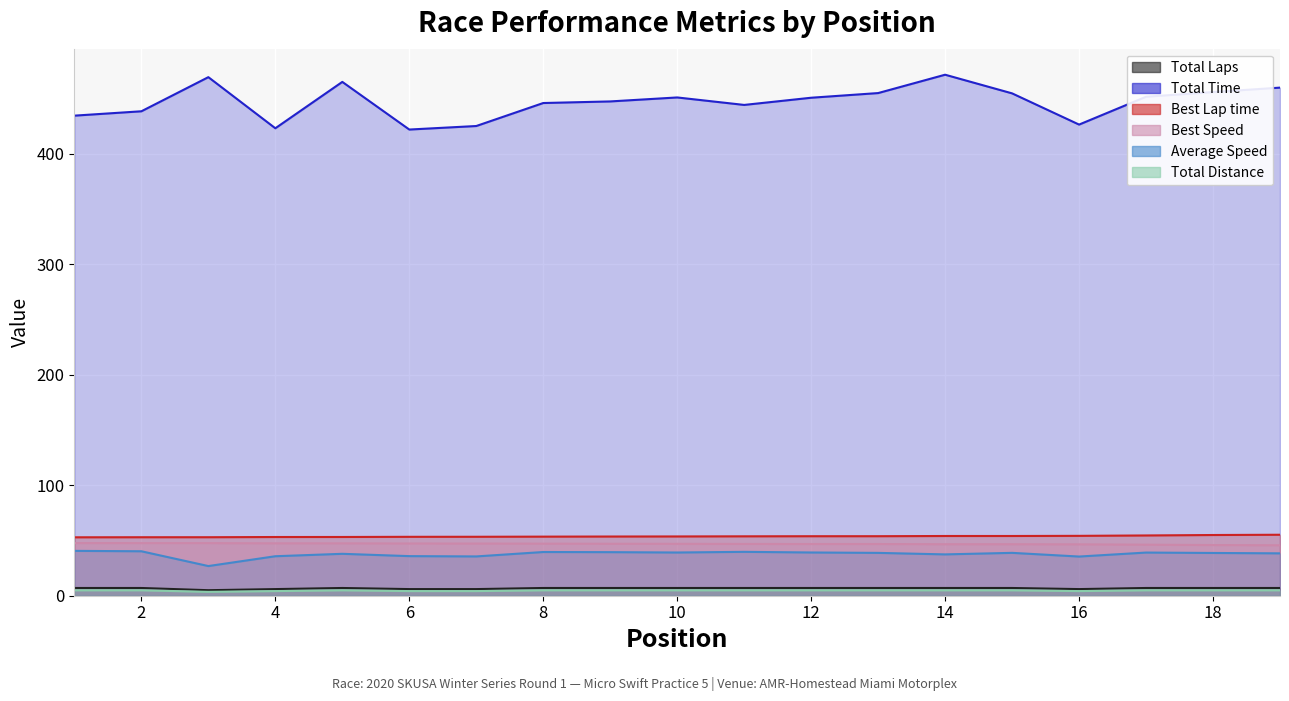

What is the difference between the Best Lap time values at 2 and 14?

1.1